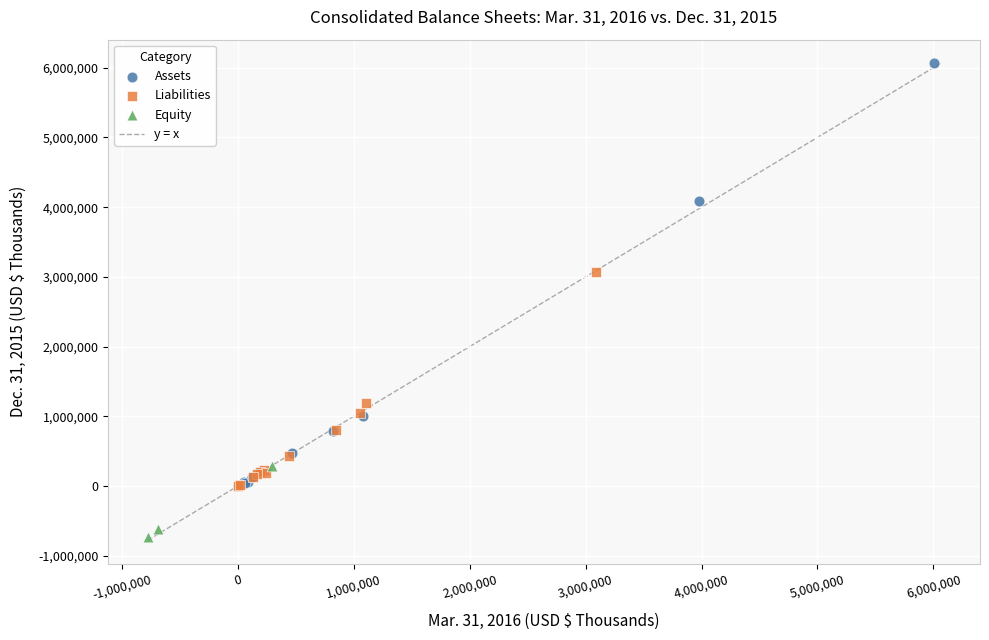

Which series contains the lowest Y value?

Equity